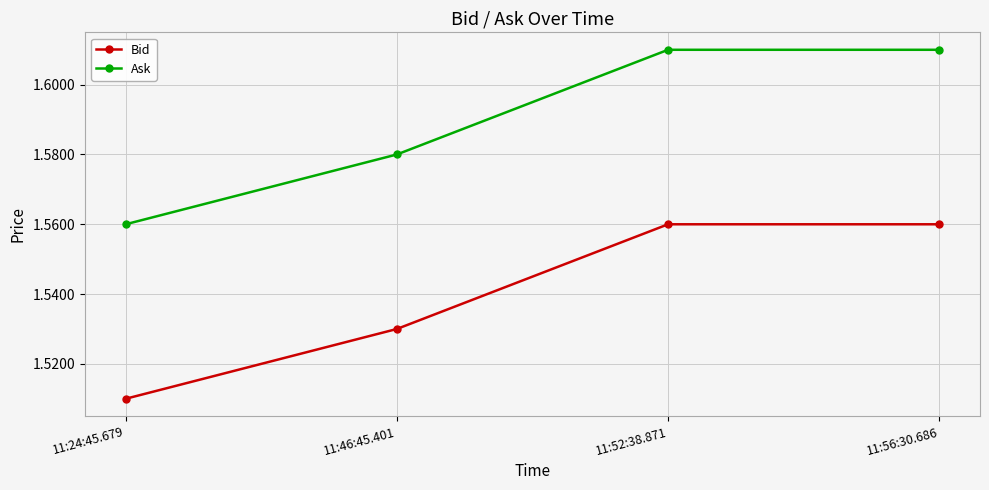

What is the sum of the Ask values at 11:46:45.401 and 11:24:45.679?

3.1